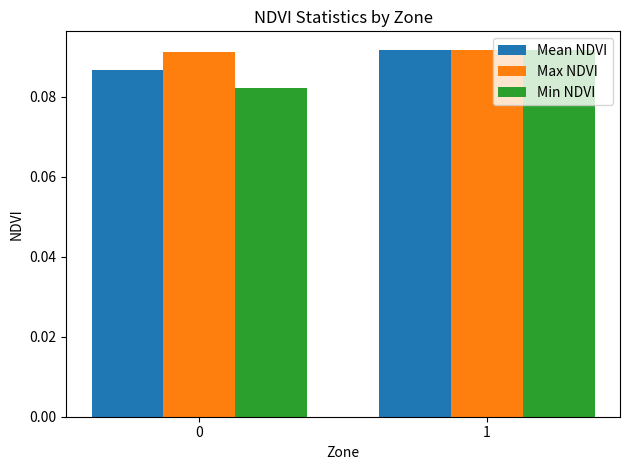

Rank the series by their average value, from lowest to highest.

Min NDVI, Mean NDVI, Max NDVI